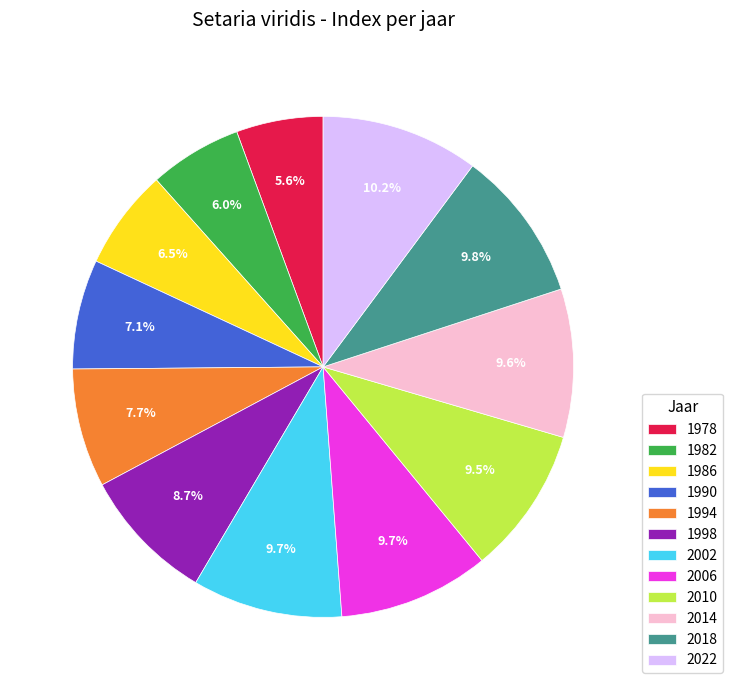

What percentage is the 1978 slice, to the nearest percent?

6%